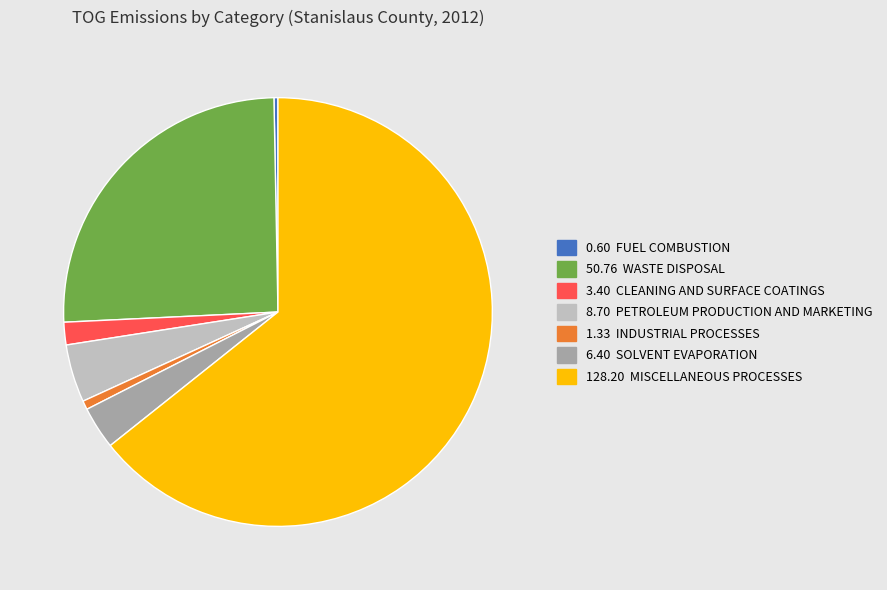

Does any single category account for the majority?

Yes